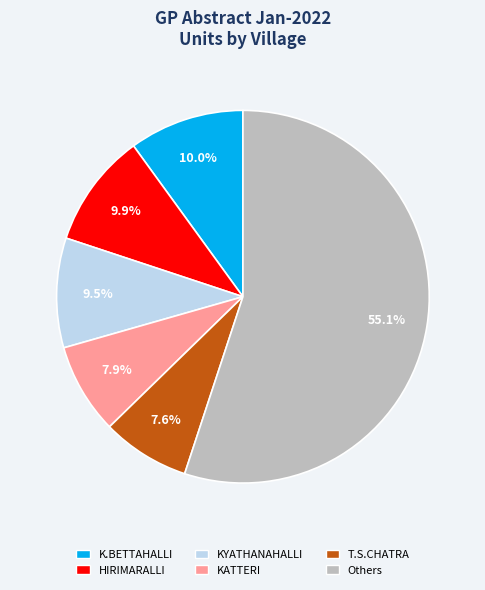

Does any single category account for the majority?

Yes